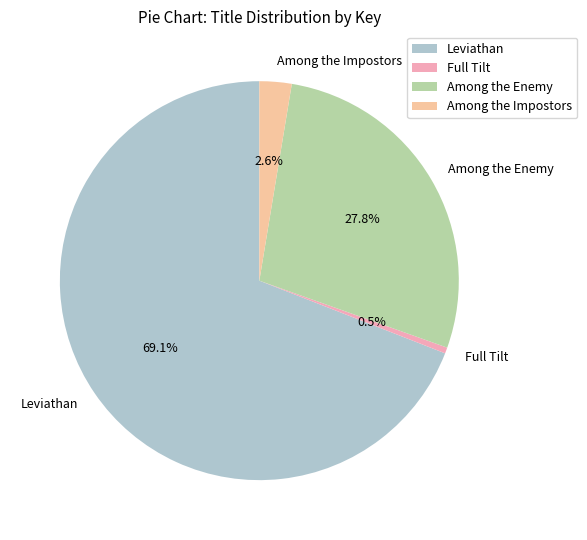

How many slices are in this pie chart?

4